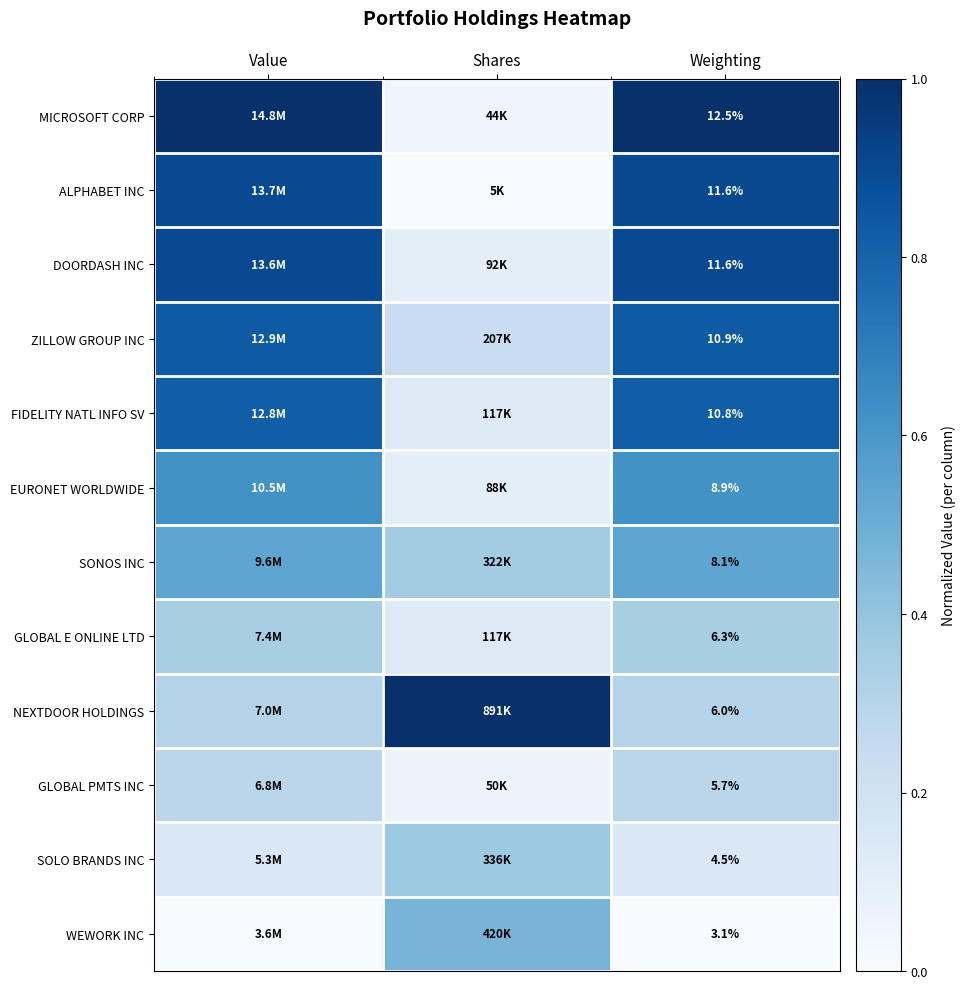

At which category does the chart reach its peak across all series?

Value